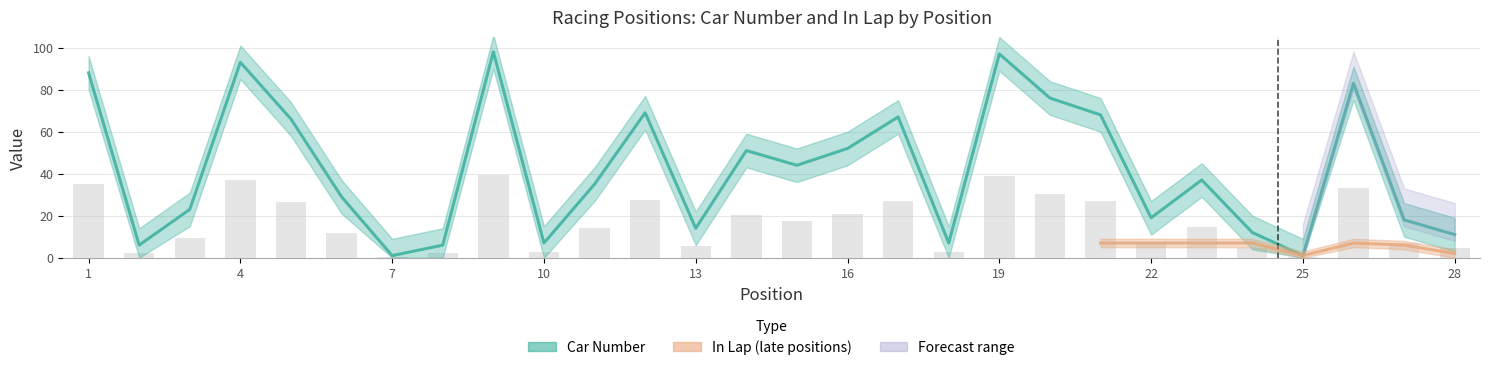

Where is the data nearest to the value 49?

14